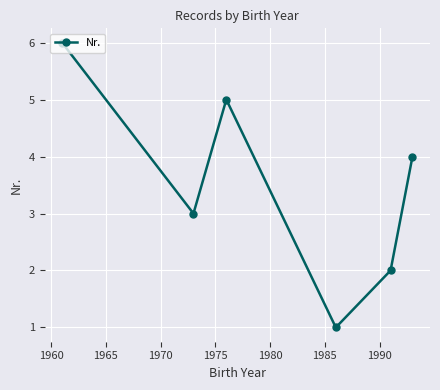

What is the maximum value shown in the chart?

6